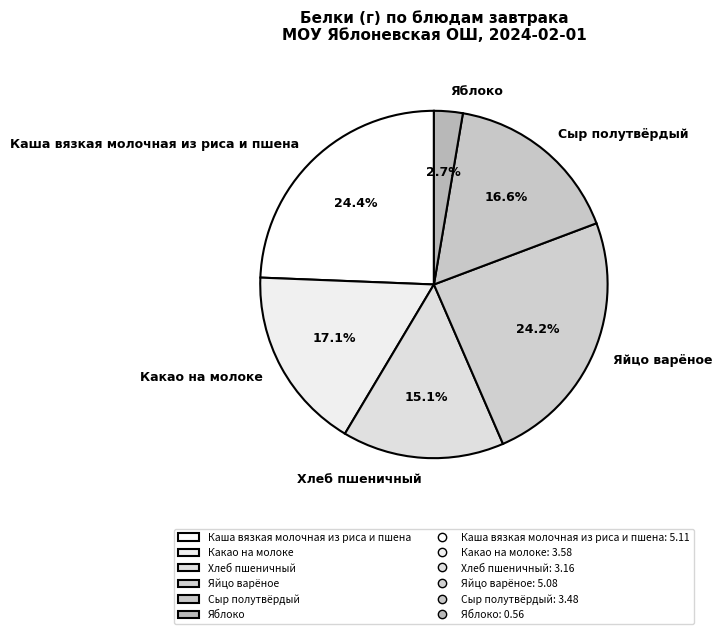

How many slices are in this pie chart?

6